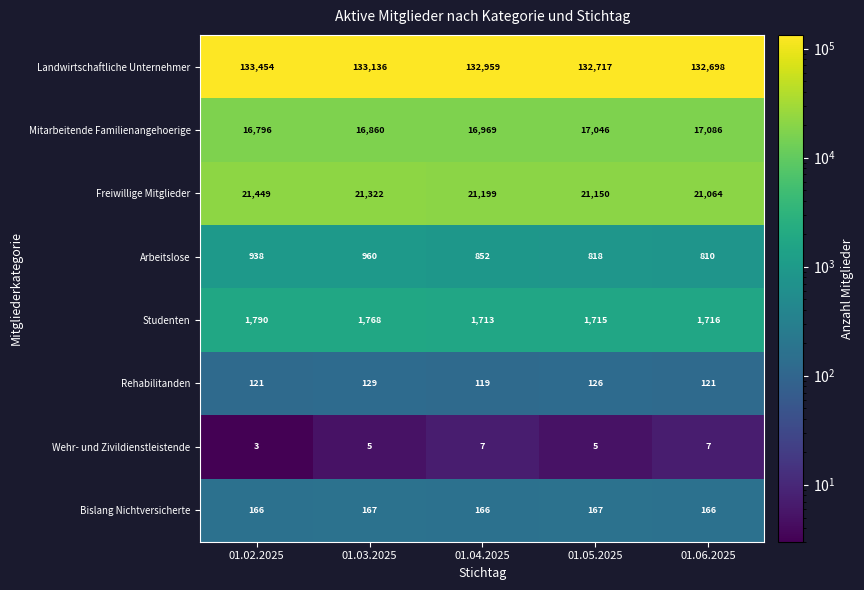

Rank the series by their maximum value, from lowest to highest.

Wehr- und Zivildienstleistende, Rehabilitanden, Bislang Nichtversicherte, Arbeitslose, Studenten, Mitarbeitende Familienangehoerige, Freiwillige Mitglieder, Landwirtschaftliche Unternehmer